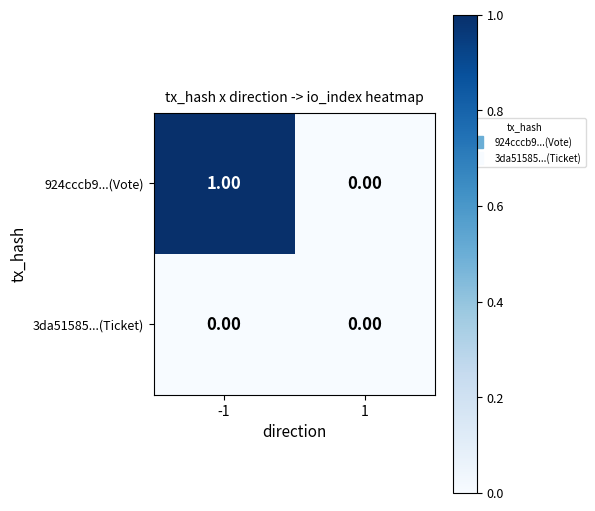

List the series in order of their peak value, highest first.

924cccb9...(Vote), 3da51585...(Ticket)